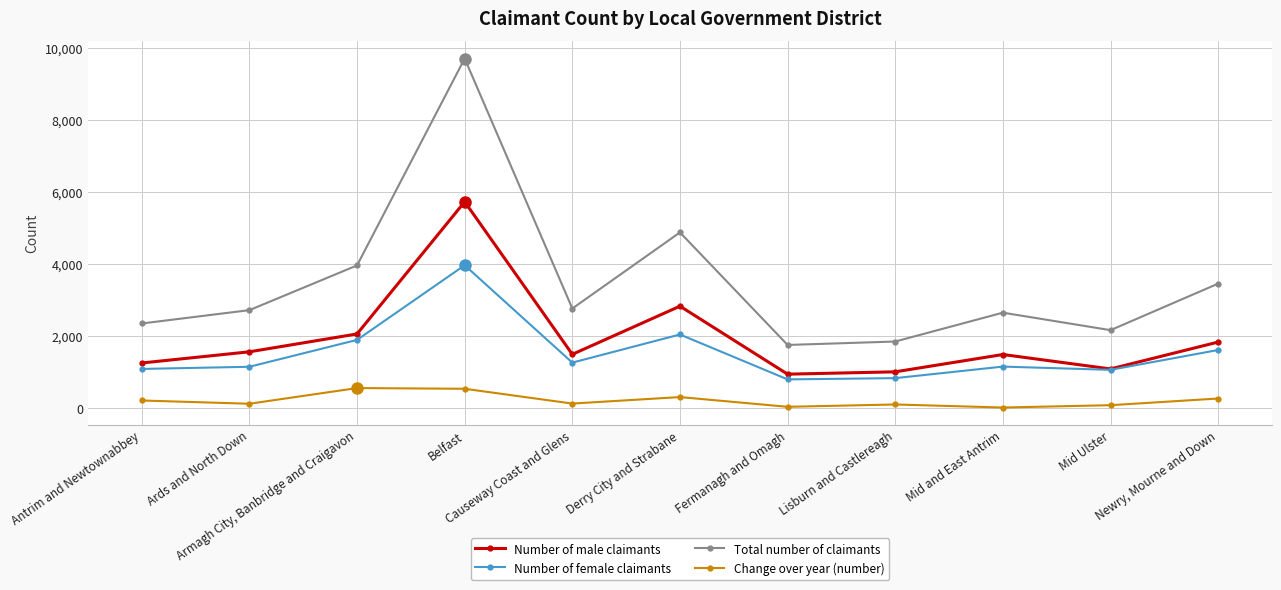

How many lines are shown in the chart?

4